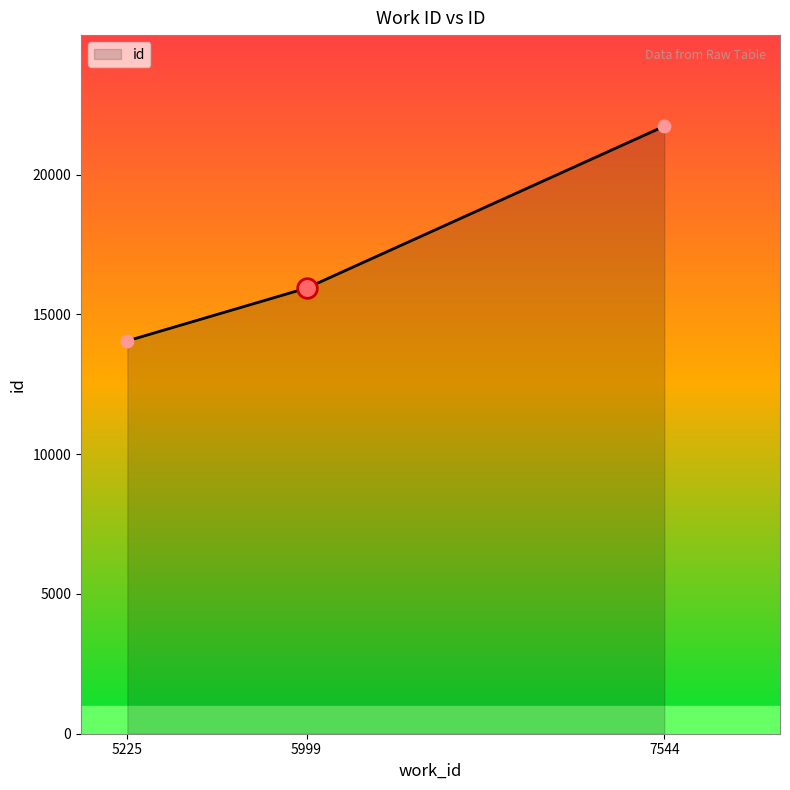

Approximately how many times larger is the value at 5225 compared to 7544?

0.6